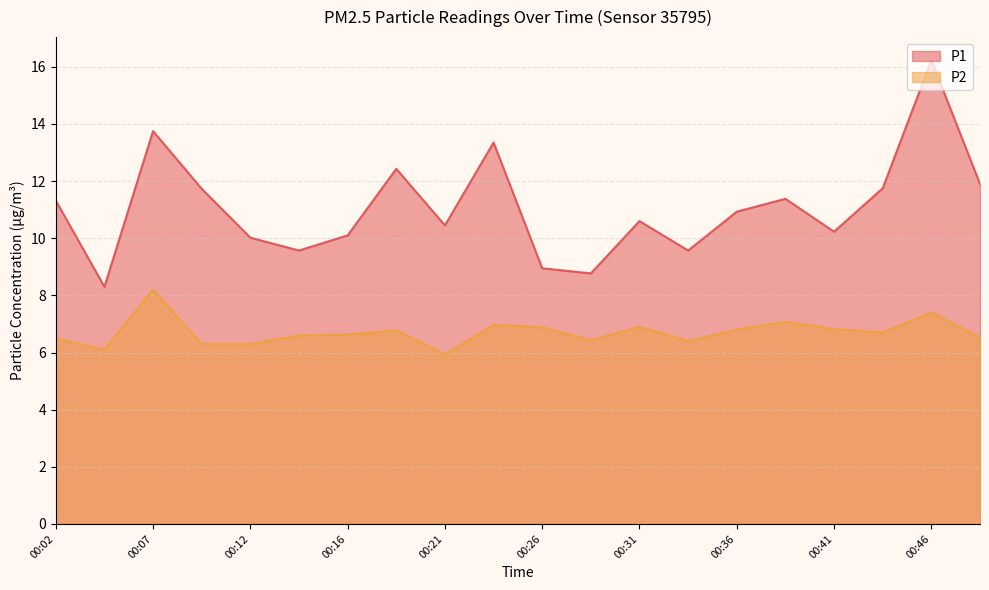

At how many categories does at least one series exceed 15?

1